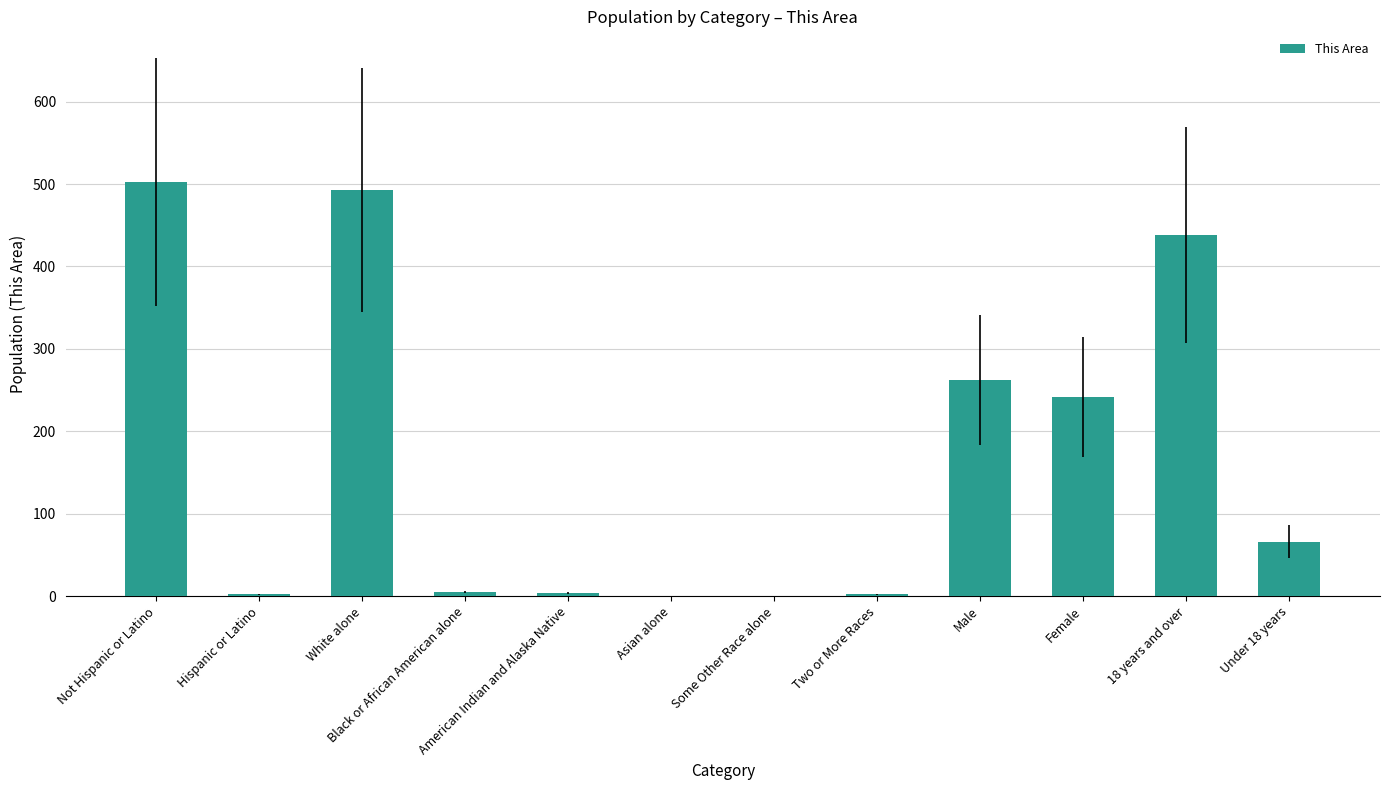

The chart shows a value of 676 at 18 years and over. True or false?

False